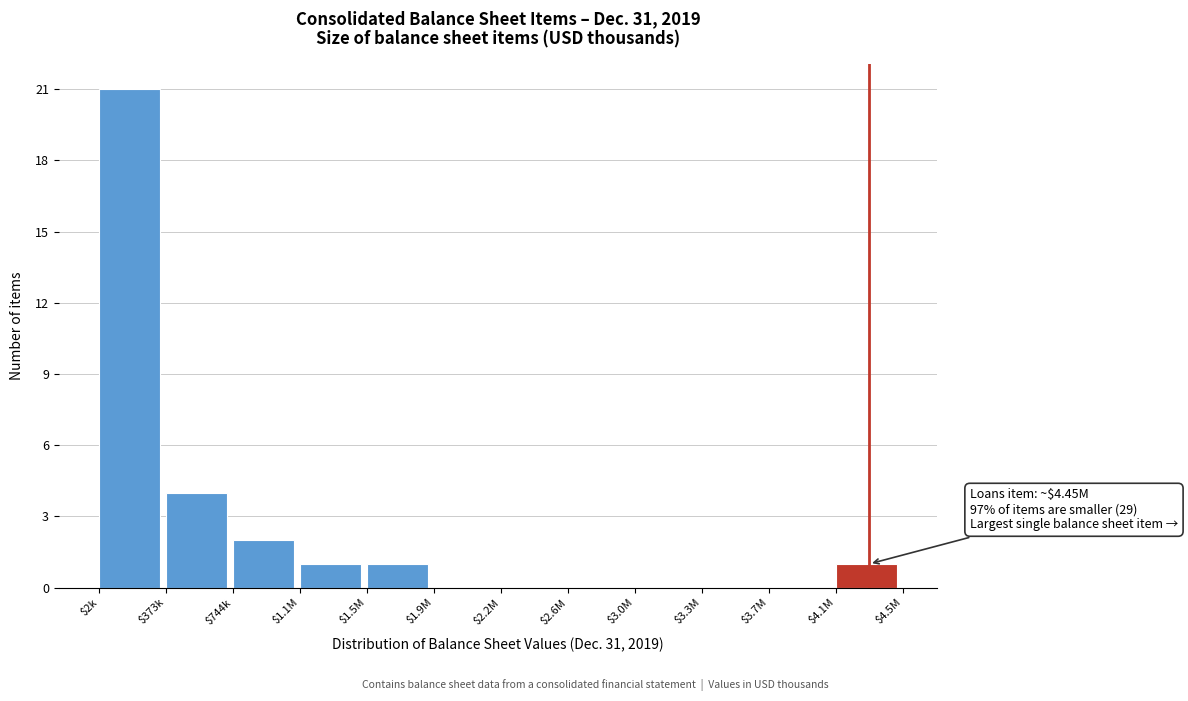

Where is the data nearest to the value 10?

$373k